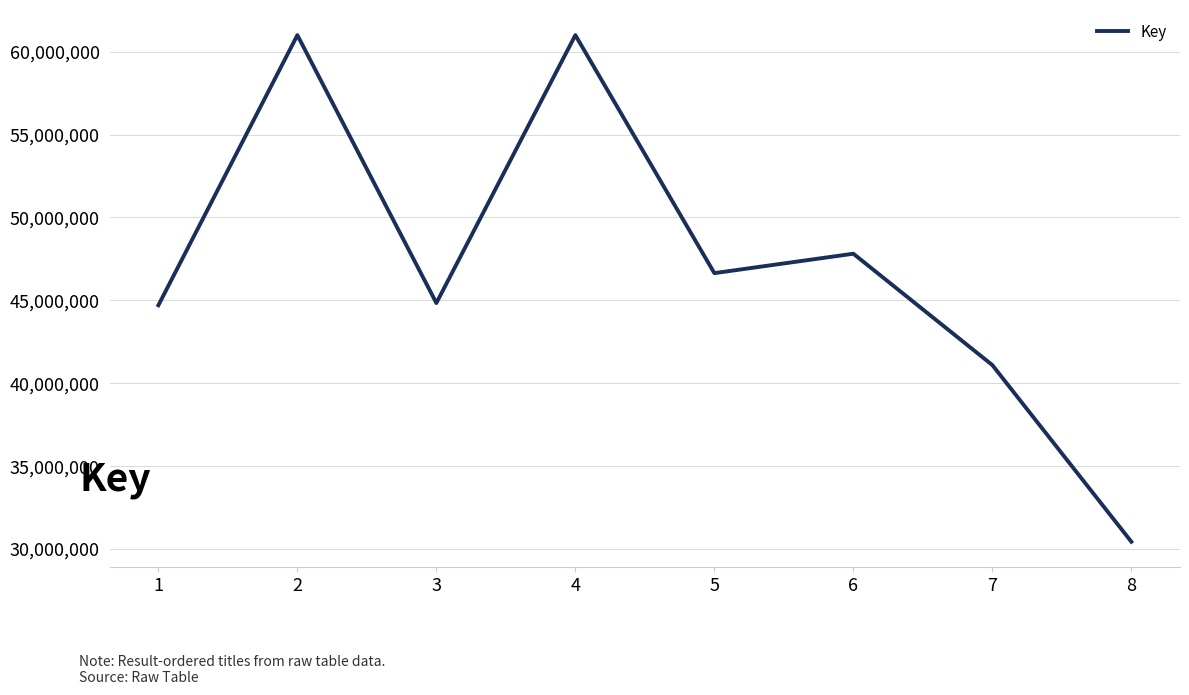

What is the change in value from 3 to 6?

+2975909